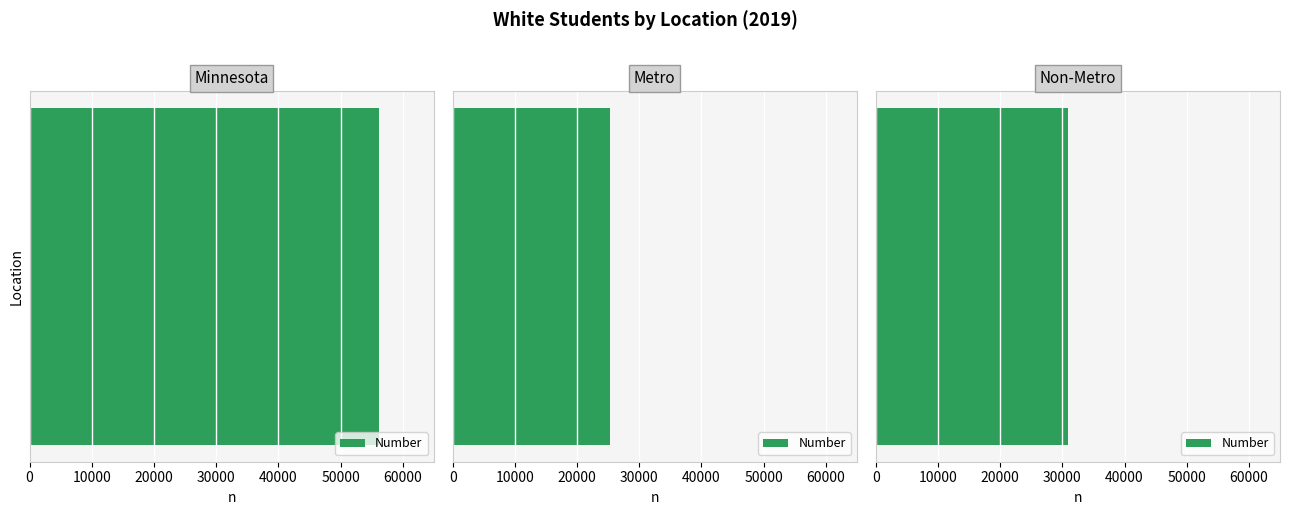

Is it true that the value at Metro is 25229?

True